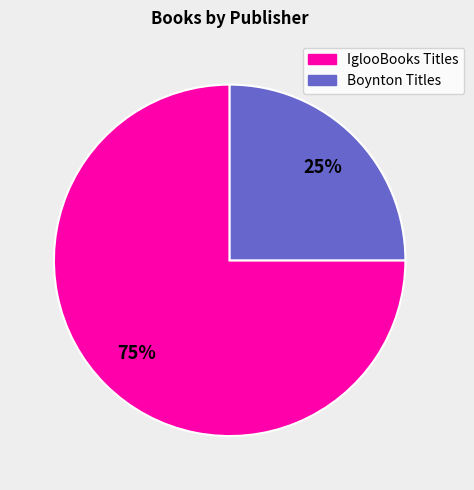

Does any single category account for the majority?

Yes